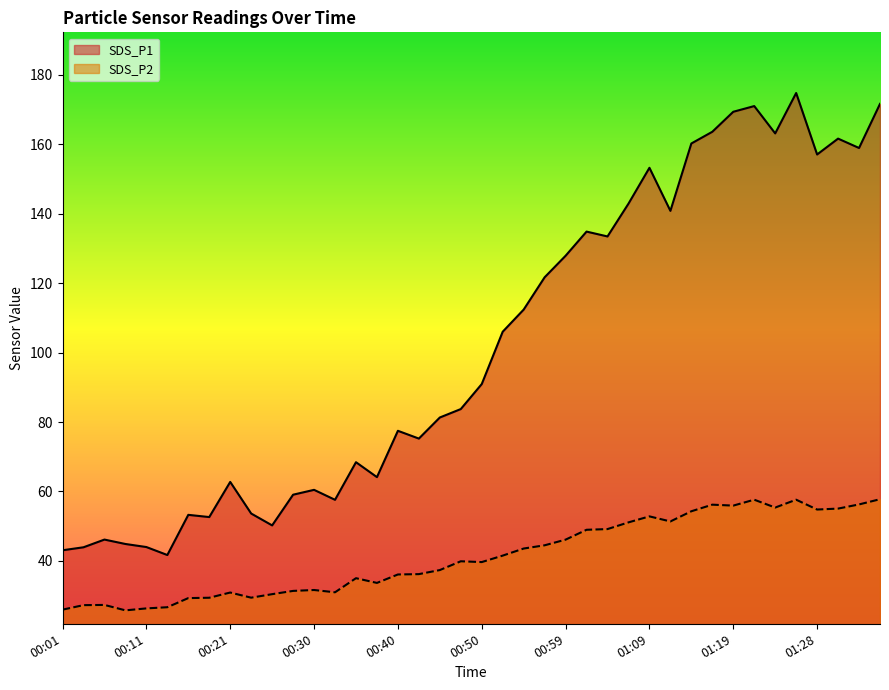

What is the average value of the SDS_P2 series?

41.3